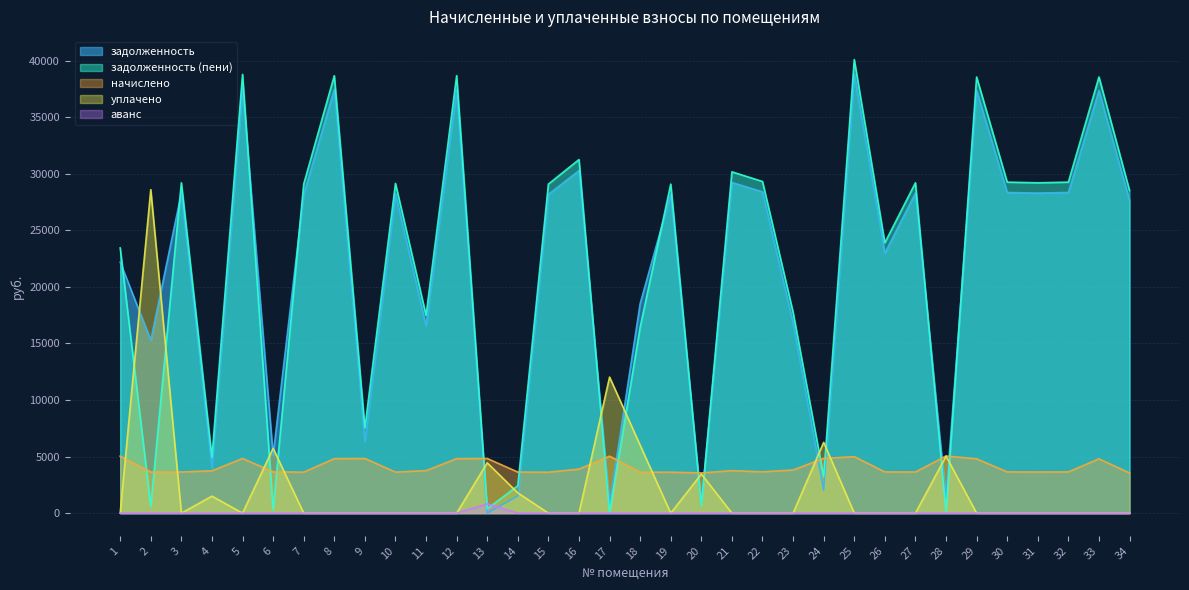

Rank the series by their maximum value, from lowest to highest.

аванс, начислено, уплачено, задолженность, задолженность (пени)